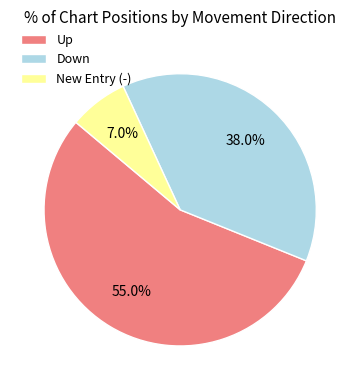

To the nearest percent, what is the average slice percentage?

33%